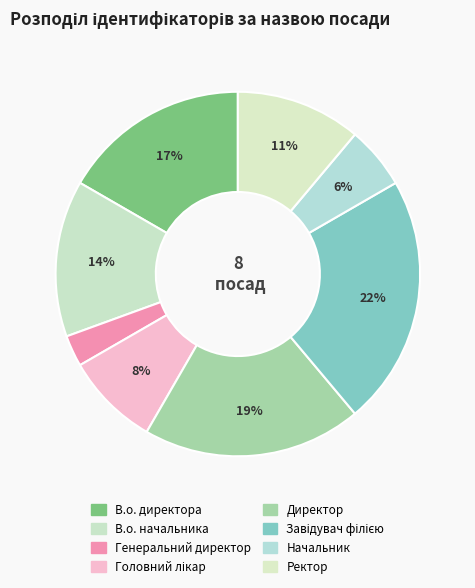

How much of the chart is everything except Головний лікар?

91.7%